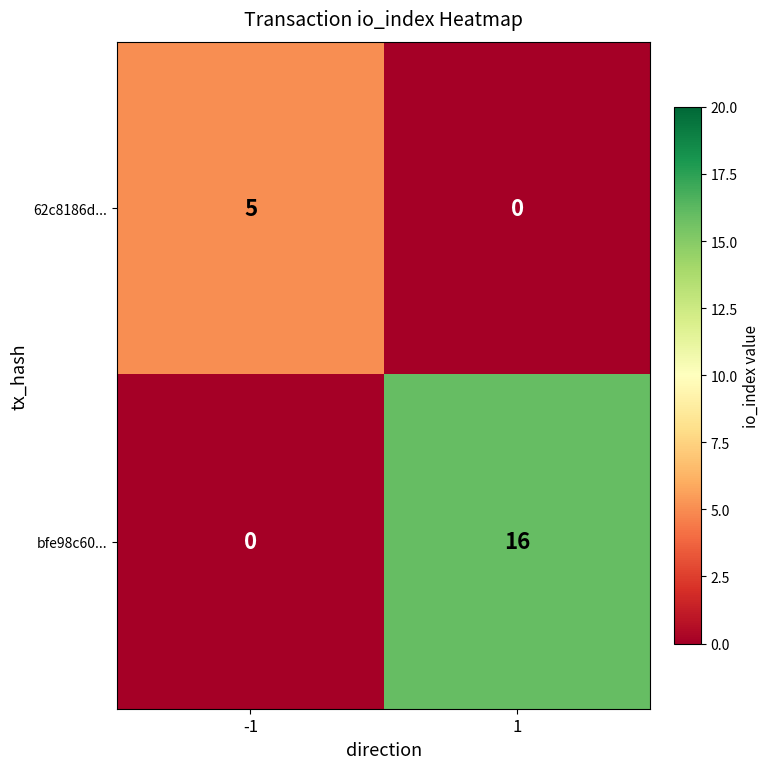

List the series in order of their overall mean, lowest first.

62c8186d..., bfe98c60...